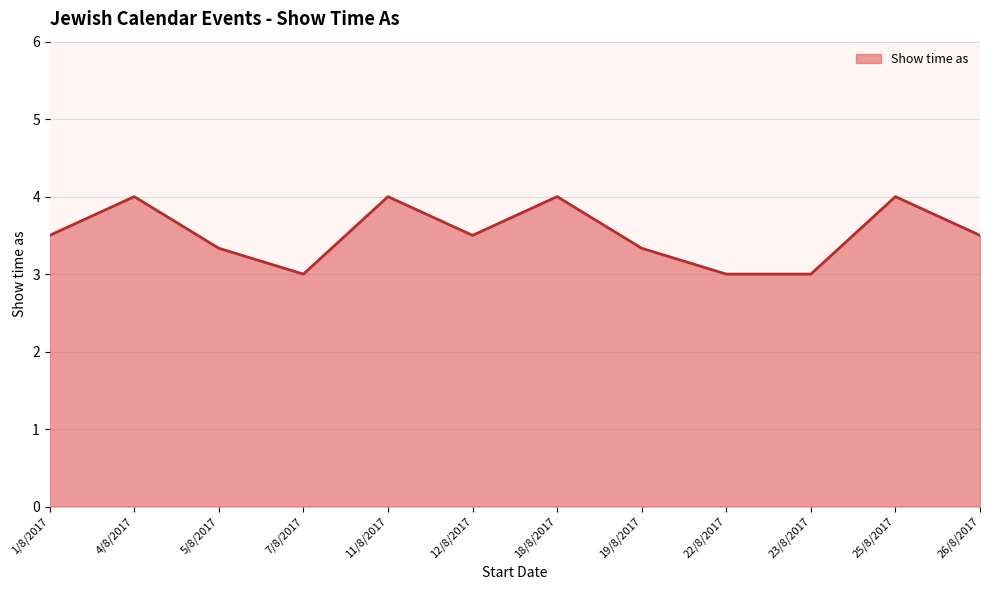

What is the difference between the maximum and minimum values?

1.0